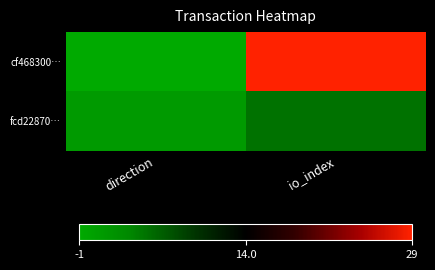

Which series changed the most between direction and io_index?

cf468300…